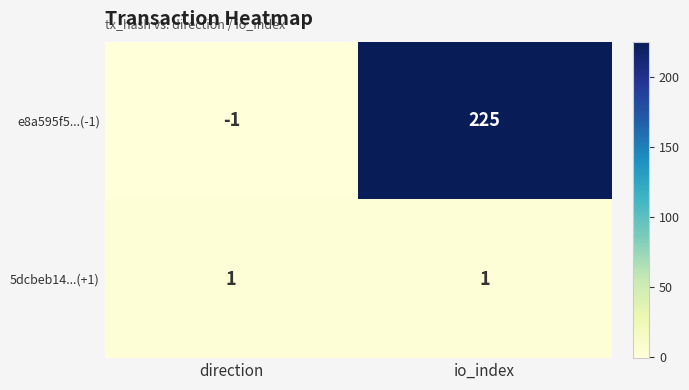

What is the difference between the highest and lowest values at direction?

2